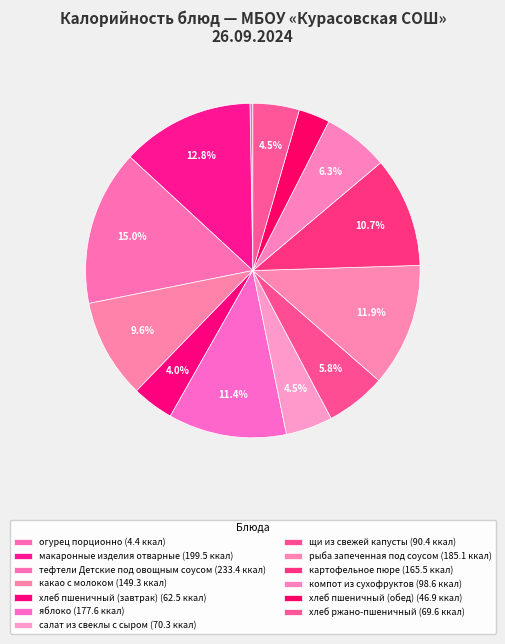

The огурец порционно slice represents 10% of the pie. True or false?

False